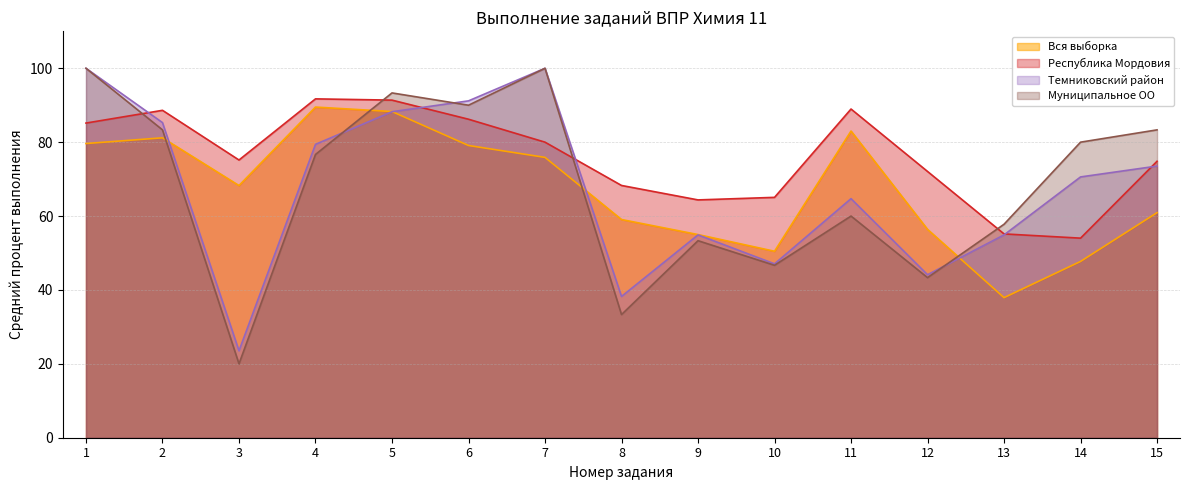

Between which two adjacent categories do Муниципальное ОО and Темниковский район first intersect?

4 and 5